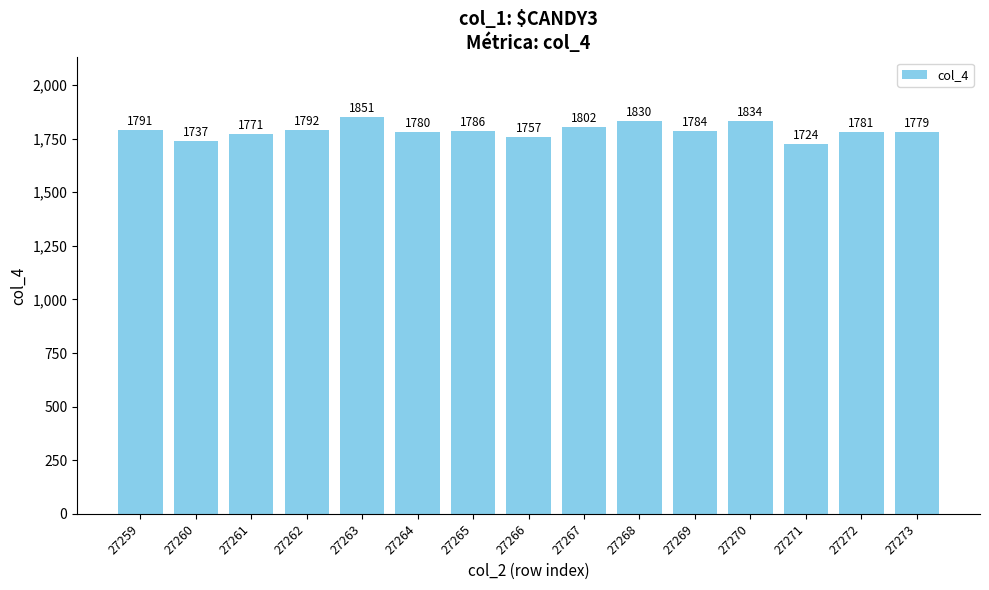

How many distinct data groups are displayed?

1